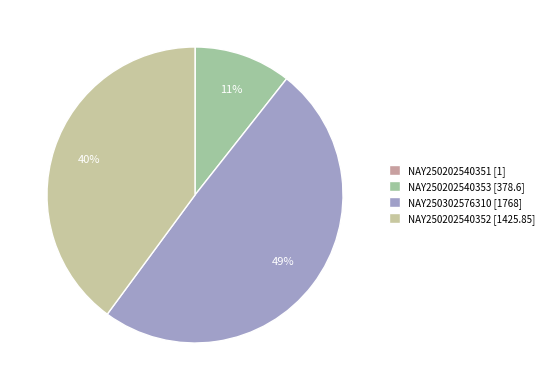

Does any single category account for the majority?

No